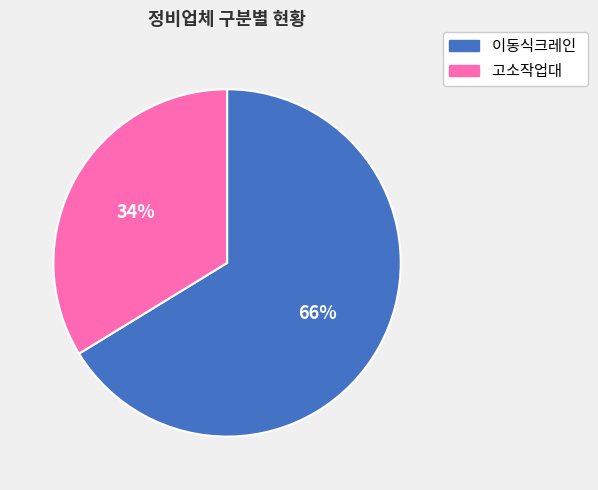

How many segments does this pie chart have?

2